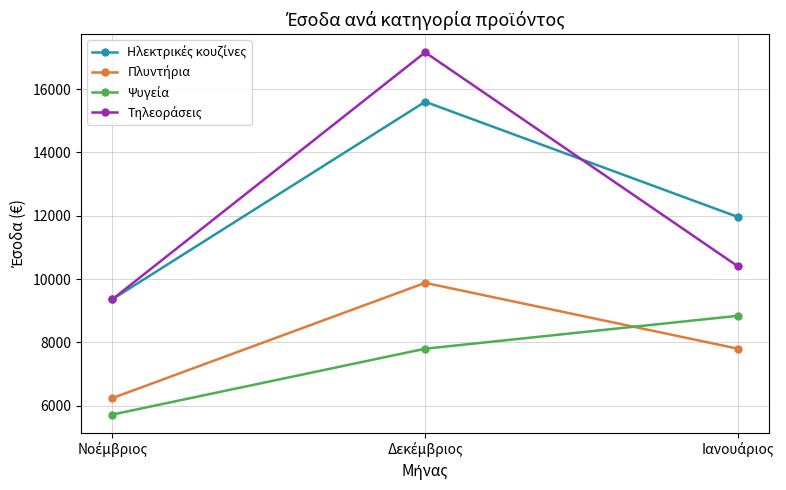

What is the maximum value shown in the chart?

17160